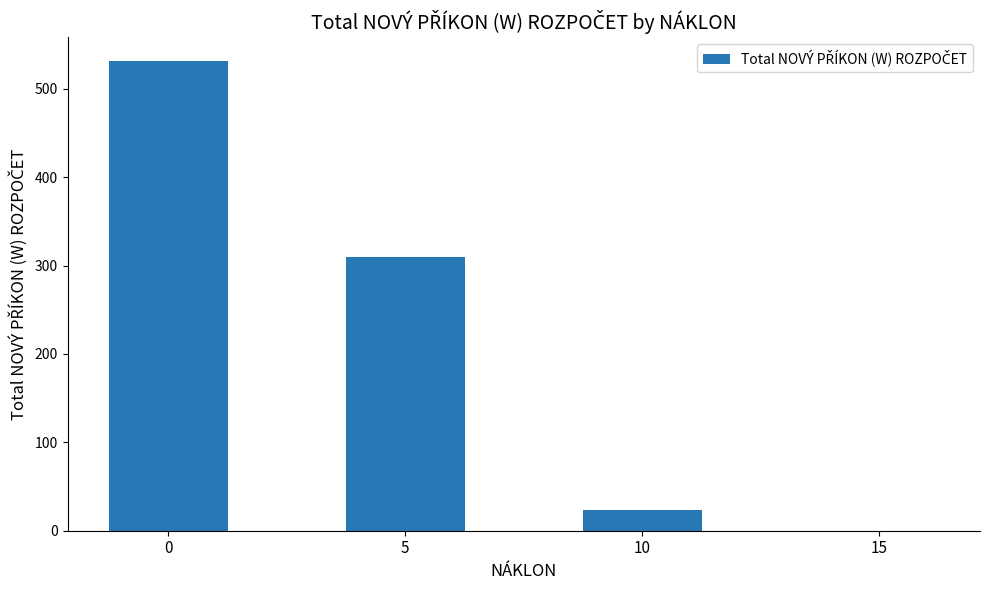

The value at 5 is 108. True or false?

False